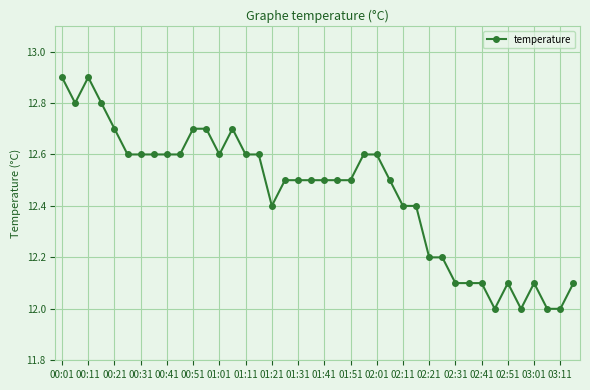

What is the average value?

12.4